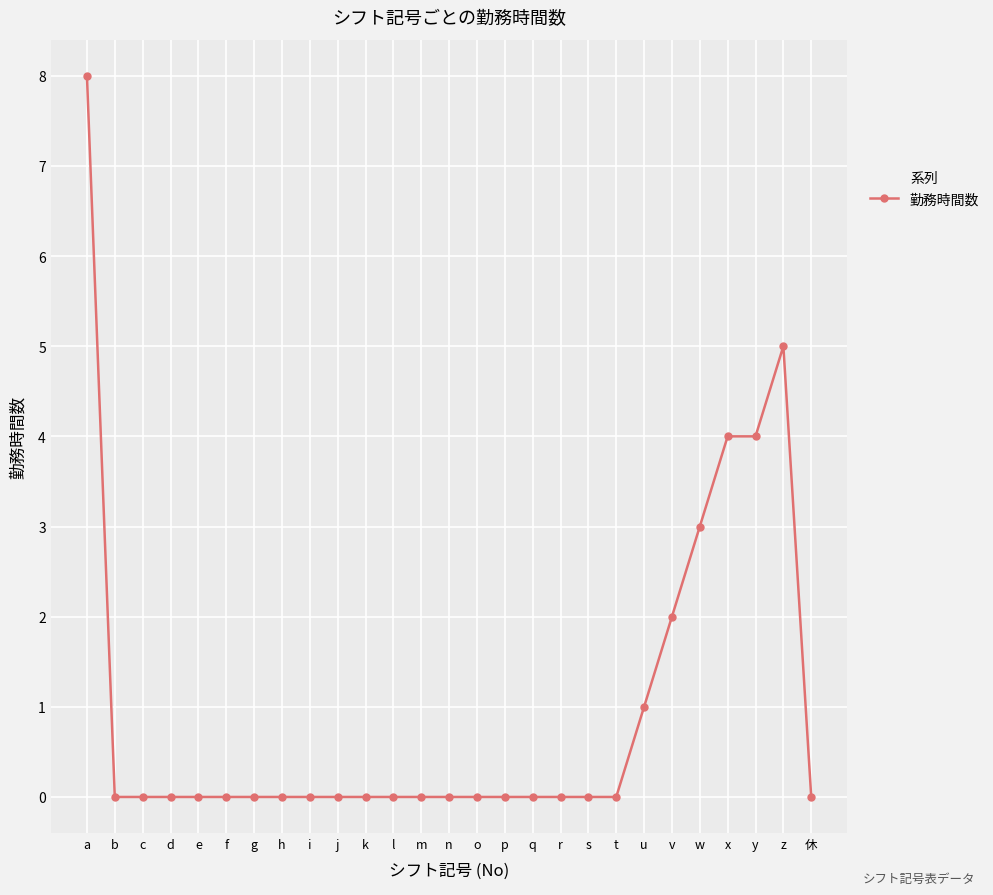

What is the maximum value shown in the chart?

8